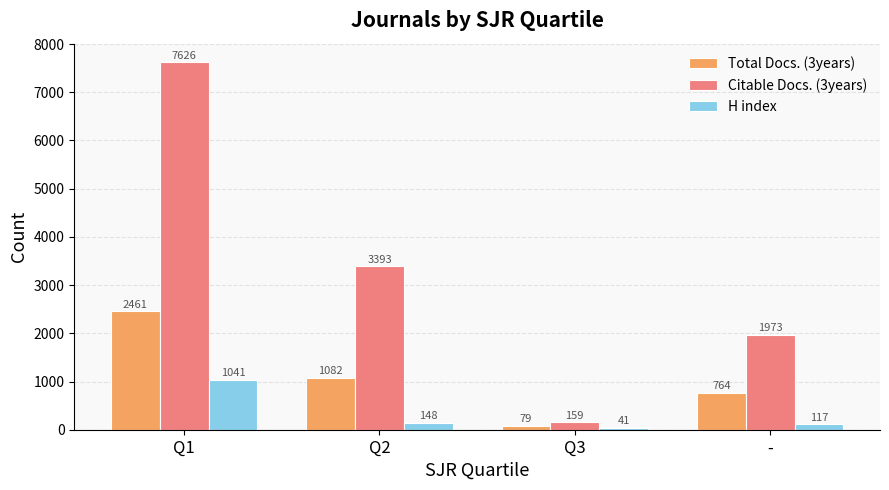

How many groups of bars are there?

4